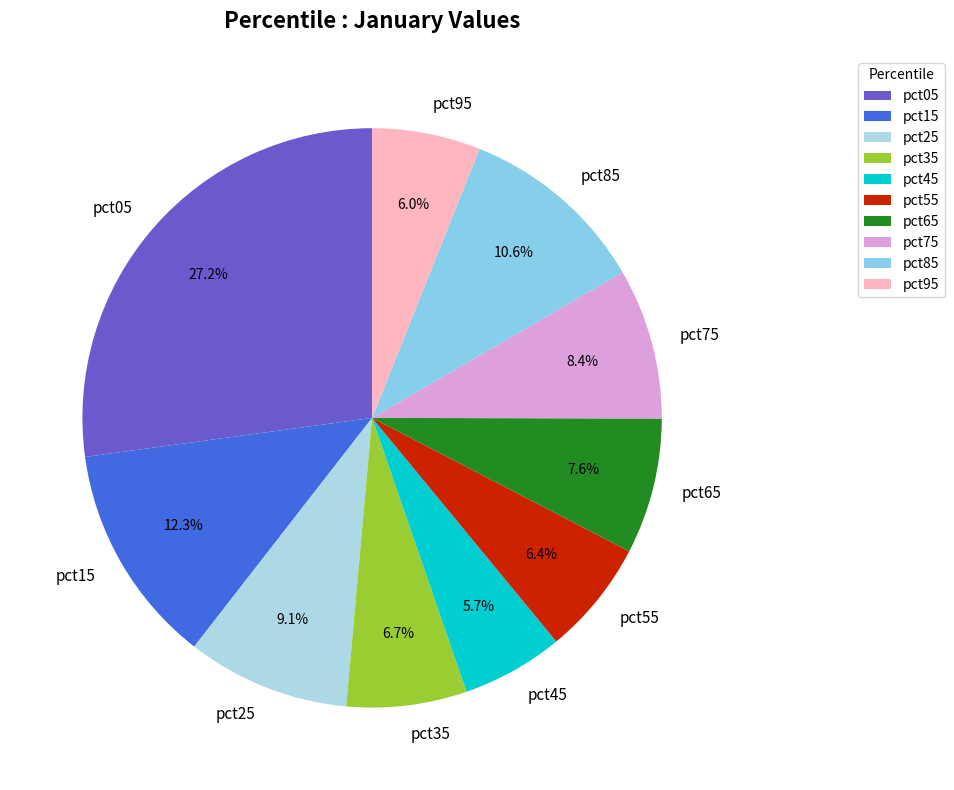

Combined, what portion of the pie is pct95 and pct65?

13.6%